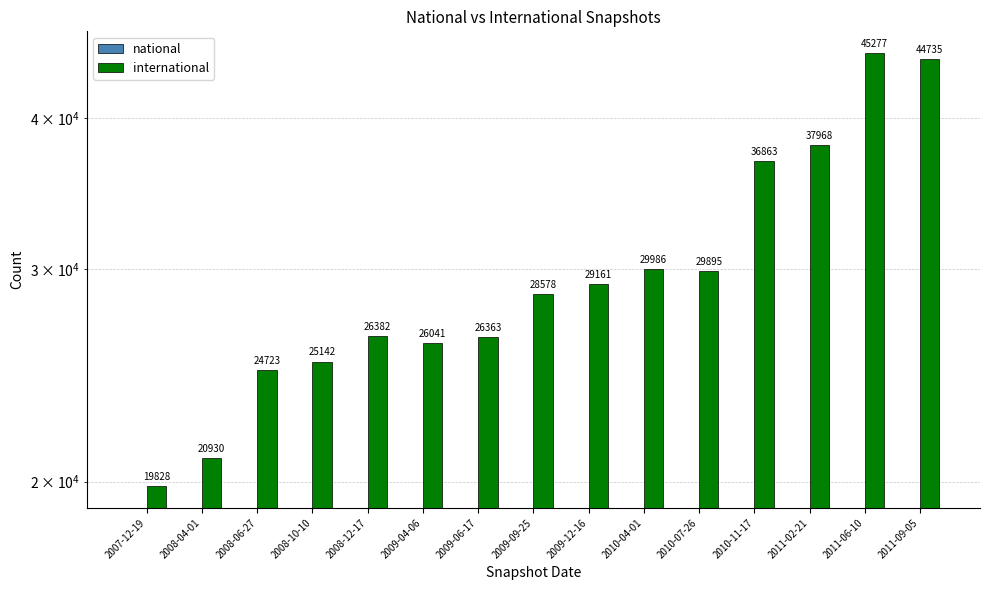

Reading right to left, what are all the values shown in this chart?

national: 2011-09-05=0	2011-06-10=0	2011-02-21=0	2010-11-17=0	2010-07-26=0	2010-04-01=0	2009-12-16=0	2009-09-25=0	2009-06-17=0	2009-04-06=0	2008-12-17=0	2008-10-10=0	2008-06-27=0	2008-04-01=0	2007-12-19=0
international: 2011-09-05=44735	2011-06-10=45277	2011-02-21=37968	2010-11-17=36863	2010-07-26=29895	2010-04-01=29986	2009-12-16=29161	2009-09-25=28578	2009-06-17=26363	2009-04-06=26041	2008-12-17=26382	2008-10-10=25142	2008-06-27=24723	2008-04-01=20930	2007-12-19=19828